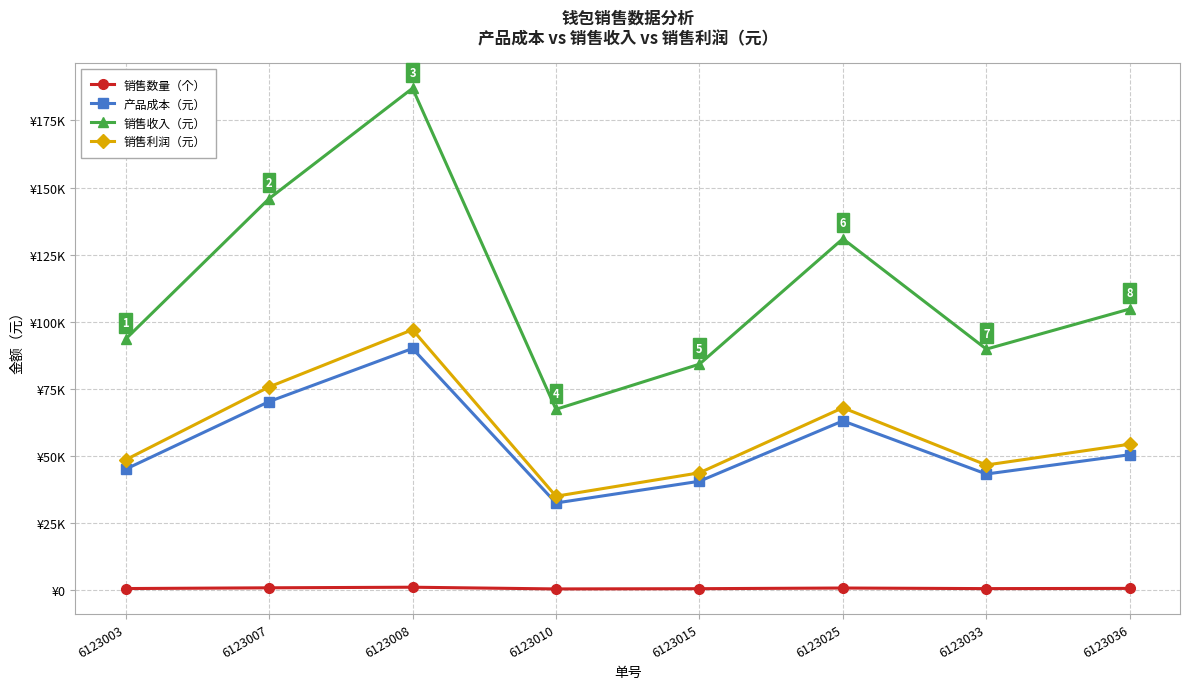

True or false: 销售利润（元） and 产品成本（元） cross at least once.

False